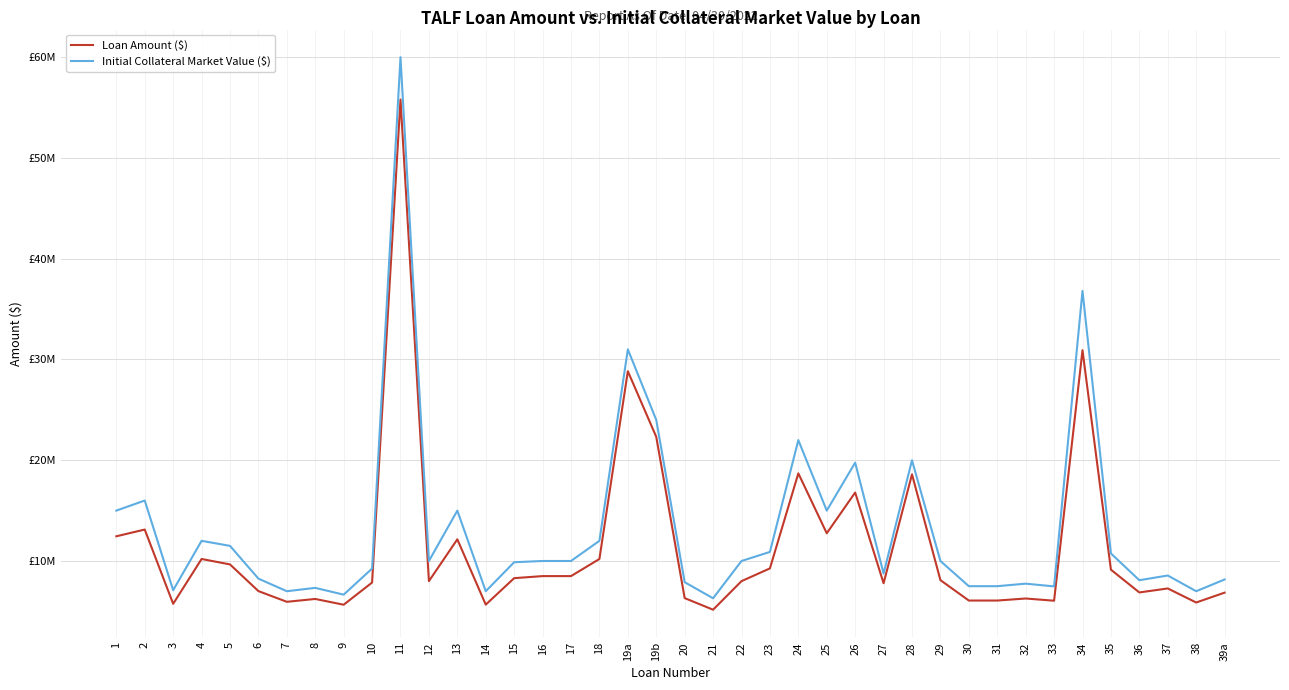

What is the difference between the maximum and minimum values in the Initial Collateral Market Value ($) series?

53691942